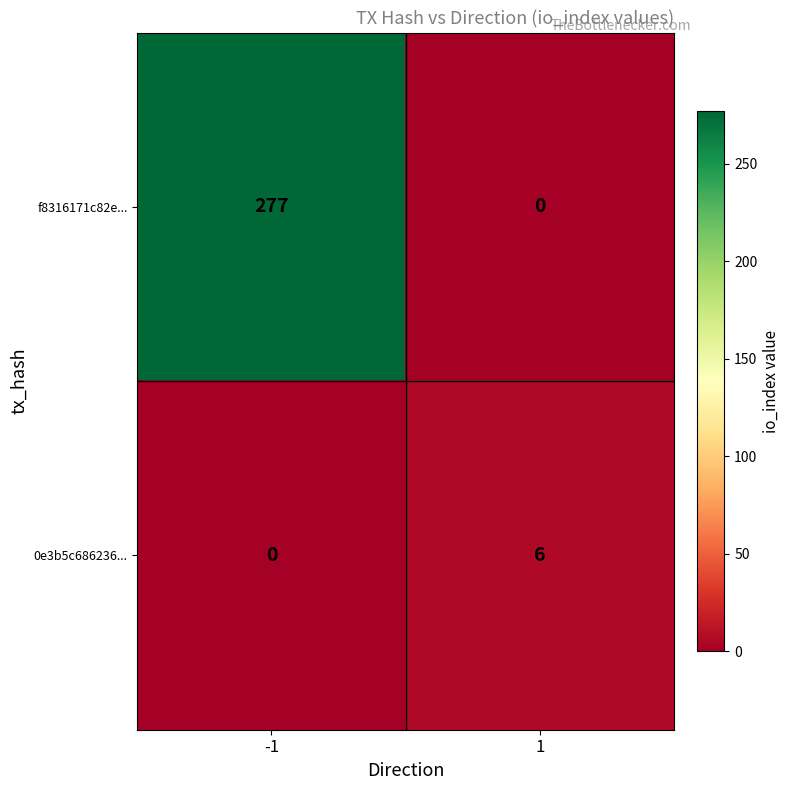

What is the maximum value shown in the chart?

277